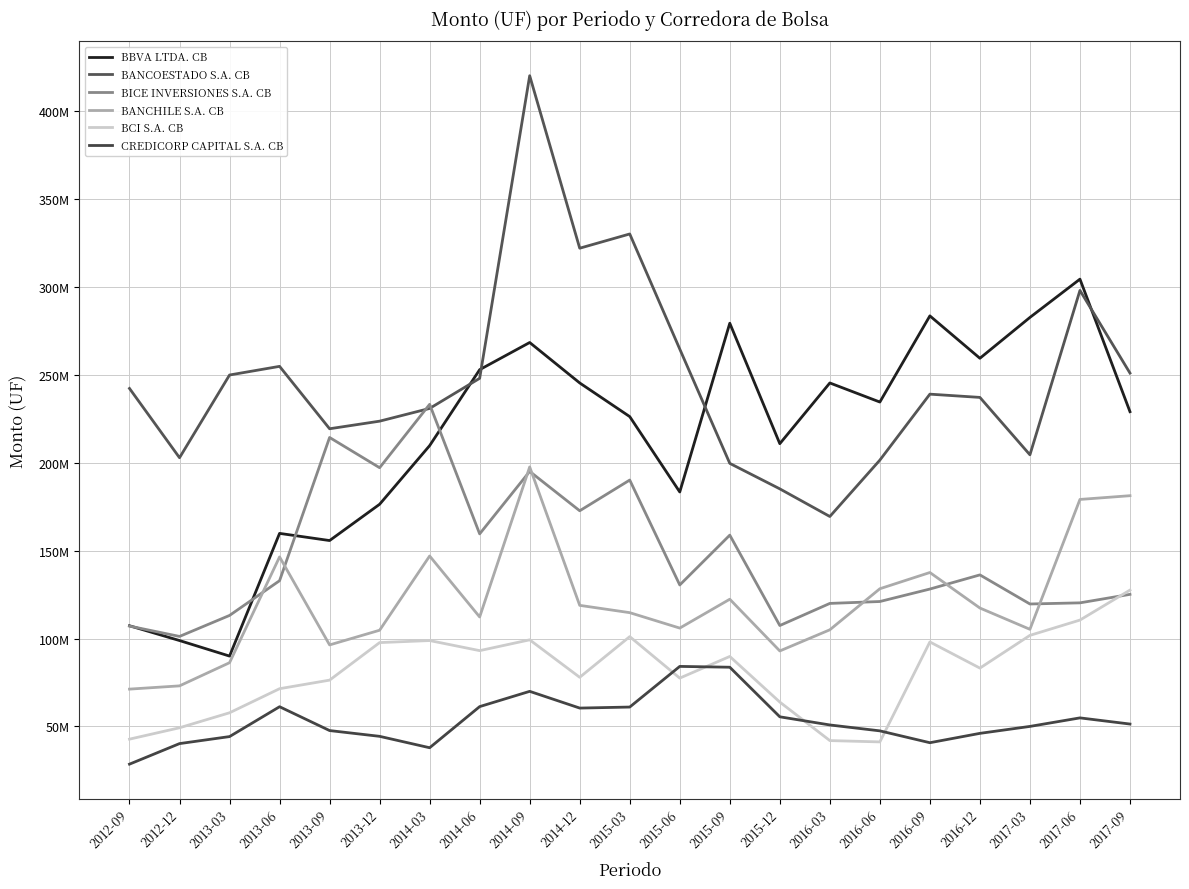

What is the sum of the BANCOESTADO S.A. CB values at 2015-09 and 2015-12?

384807949.2